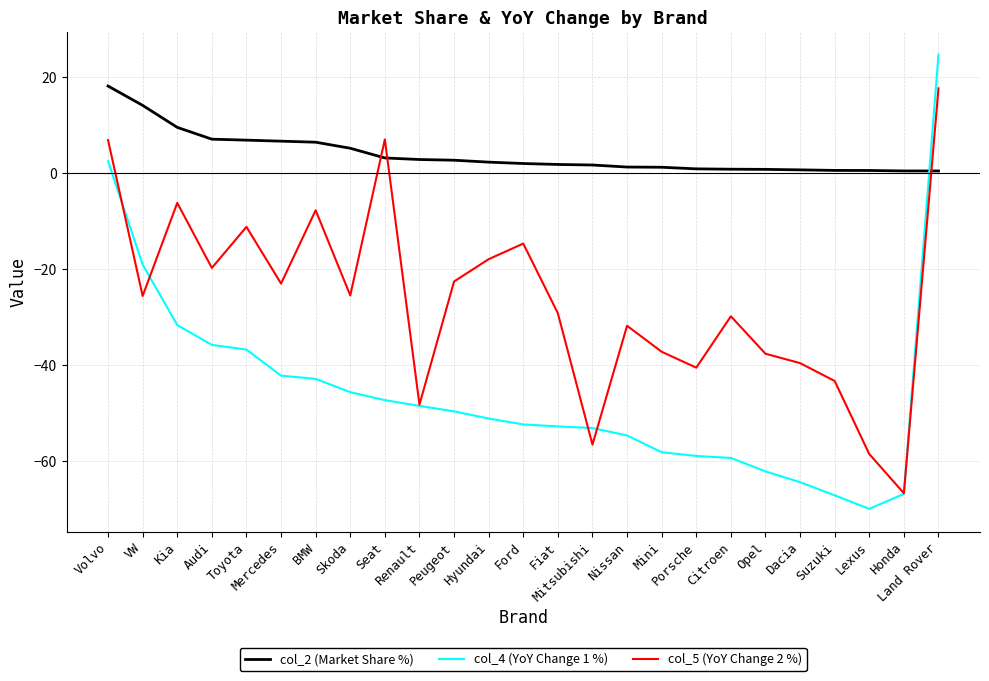

What is the difference between the highest and lowest values at Seat?

54.3